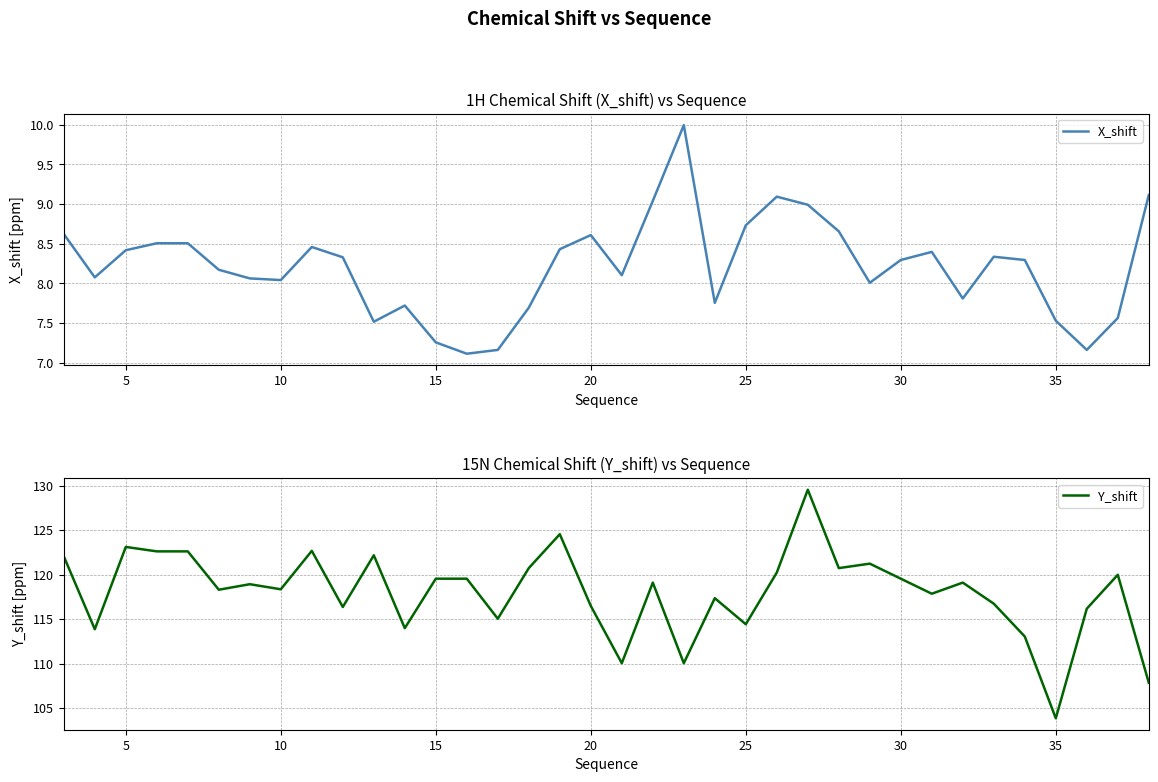

What is the maximum value for X_shift?

10.0